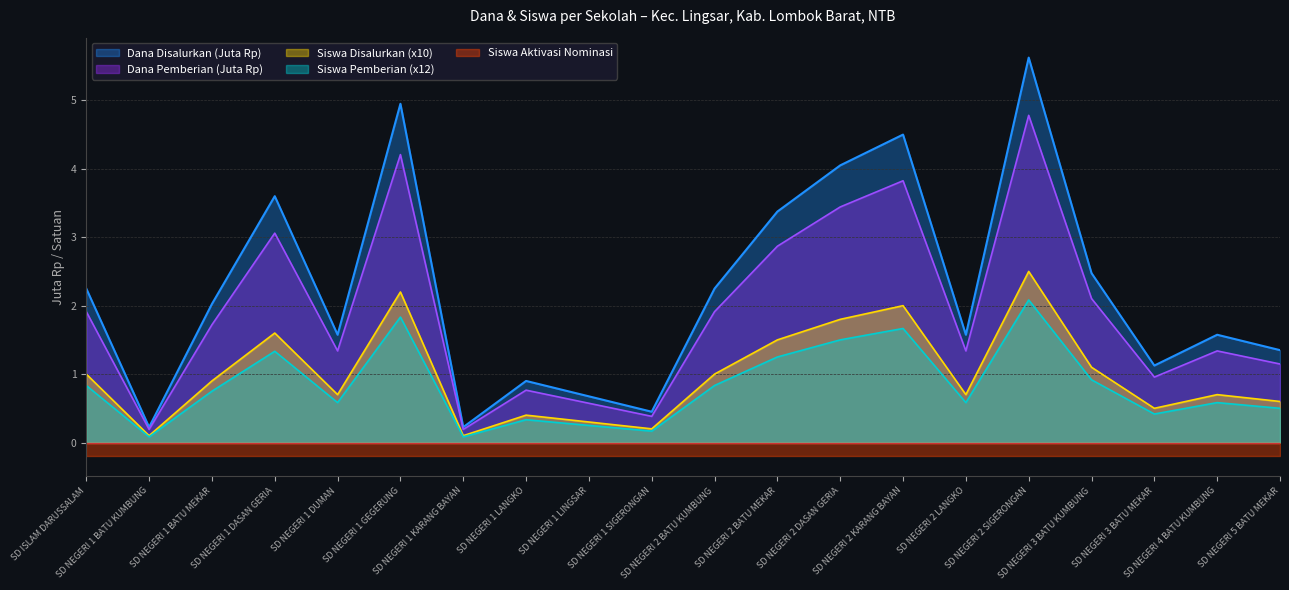

At which category is the sum across all series the highest?

SD NEGERI 2 SIGERONGAN